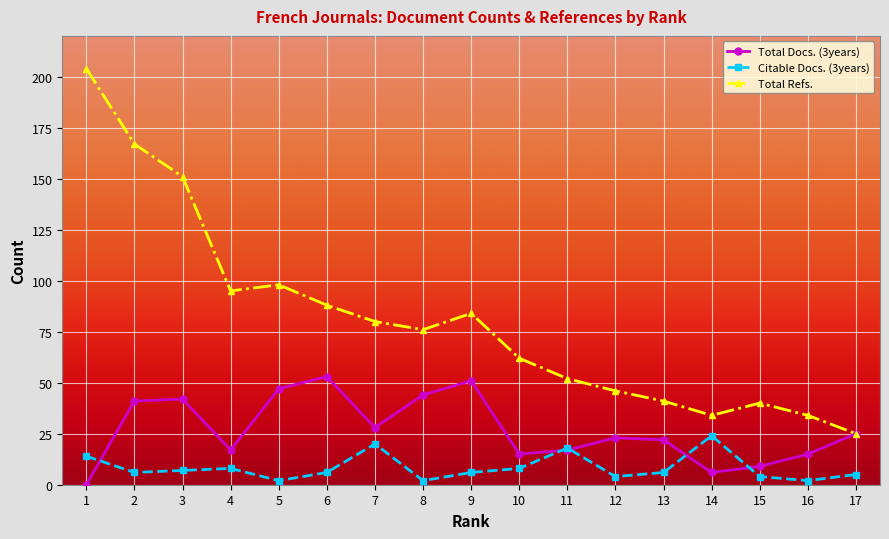

What are all the series names shown in the legend?

Total Docs. (3years), Citable Docs. (3years), Total Refs.